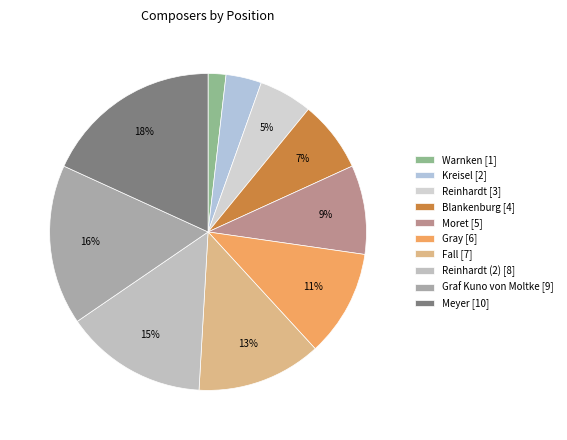

How many slices are in this pie chart?

10